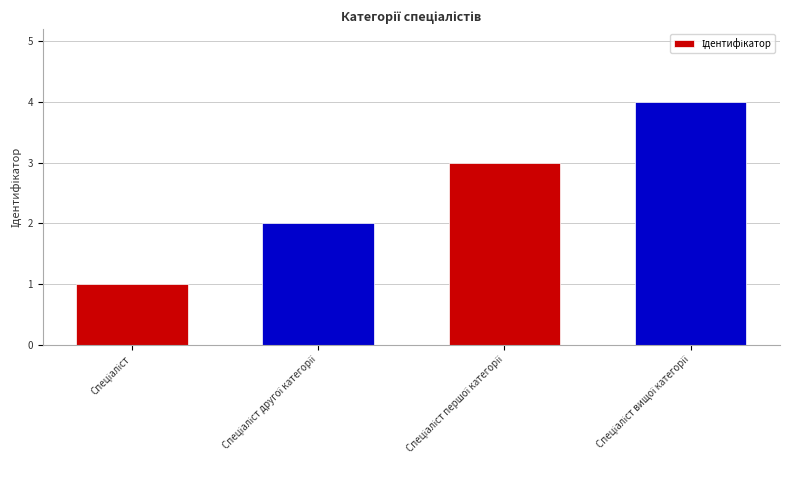

What is the maximum value shown in the chart?

4